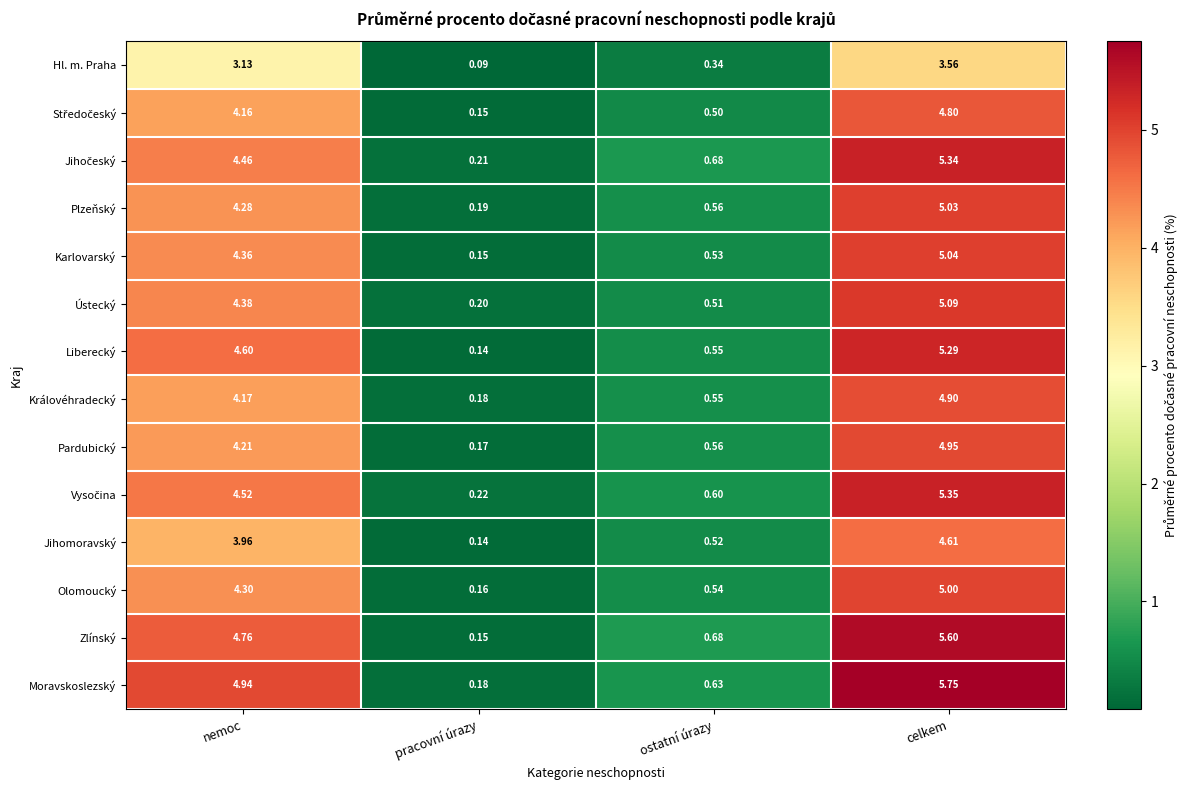

At which label does Moravskoslezský reach its minimum?

pracovní úrazy